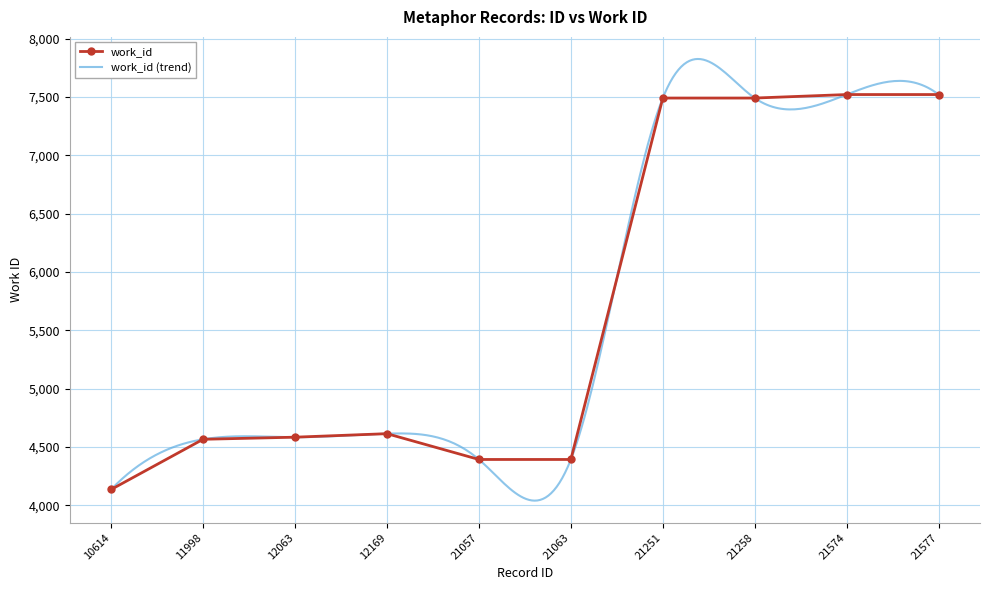

What is the ratio of the value at 21063 to the value at 21258?

0.6